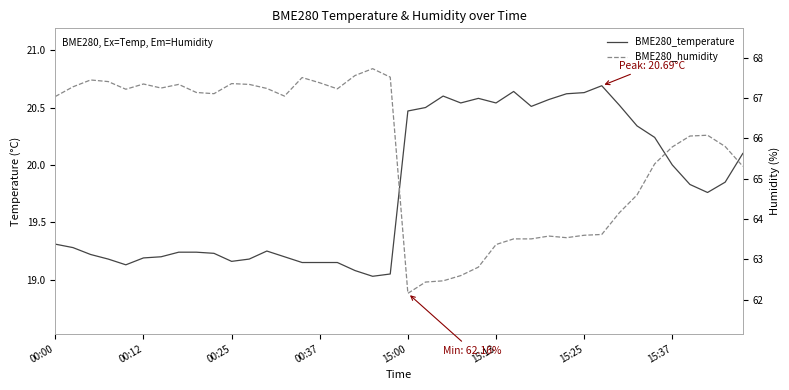

What is the minimum value shown in the chart?

19.0